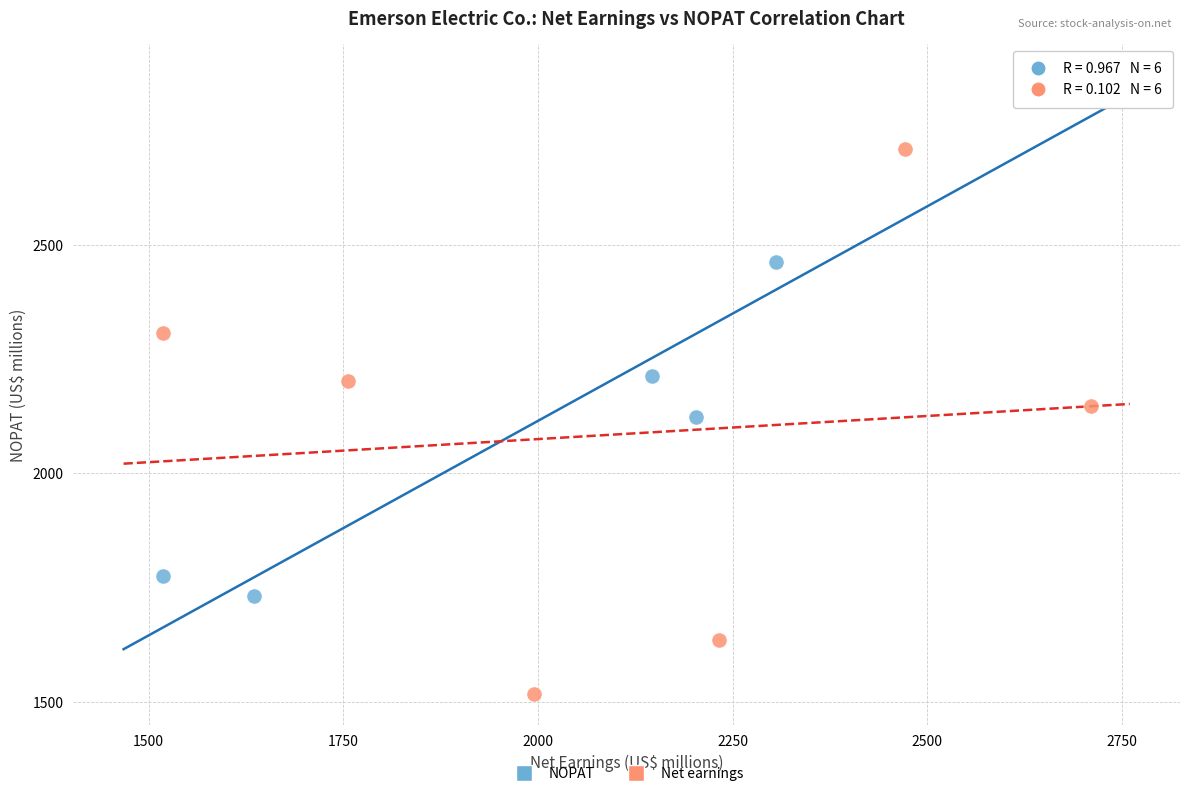

Which series contains the lowest Y value?

Net earnings